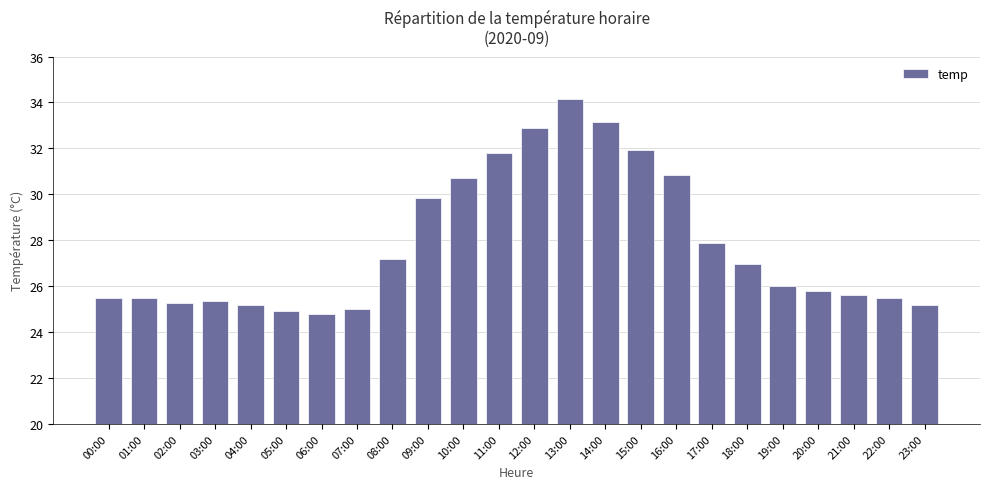

Where is the data nearest to the value 29?

09:00